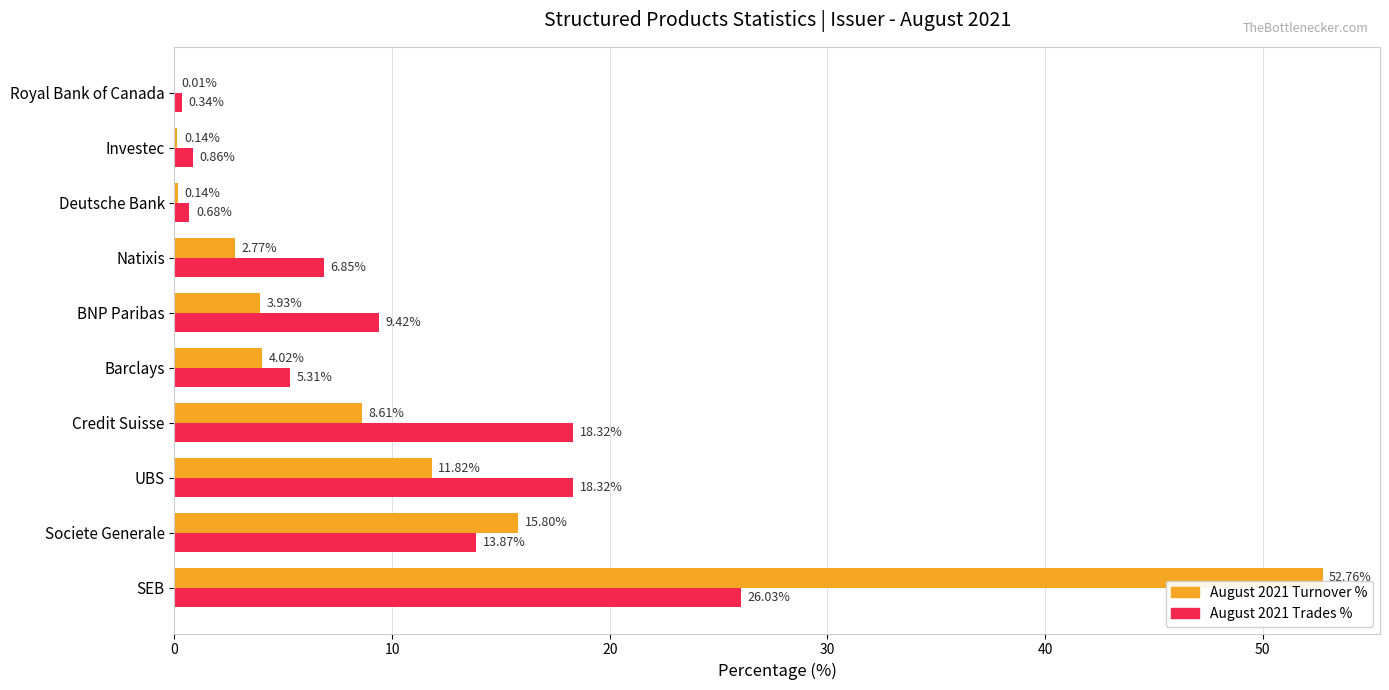

Between SEB and Royal Bank of Canada, which series saw the biggest shift?

August 2021 Turnover %